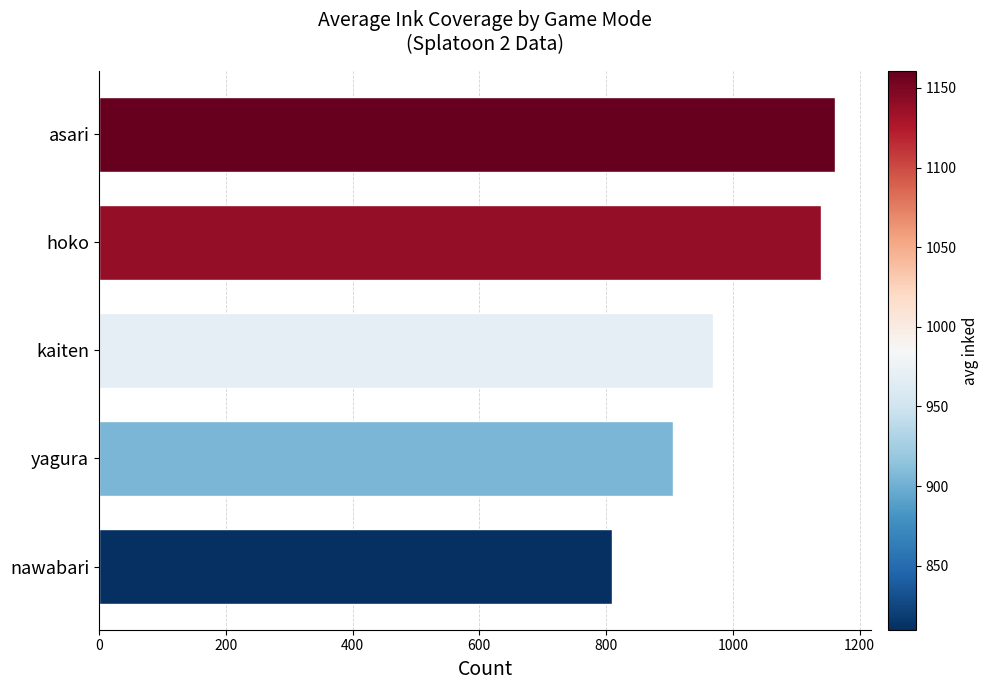

What is the greatest value displayed?

1160.5